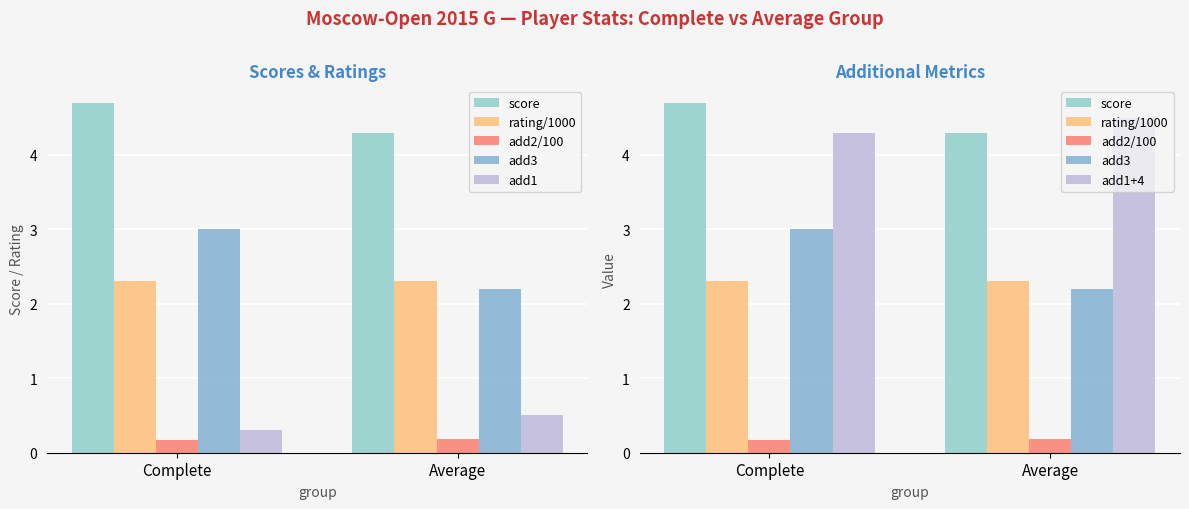

What are all the series names shown in the legend?

score, rating/1000, add2/100, add3, add1, add1+4